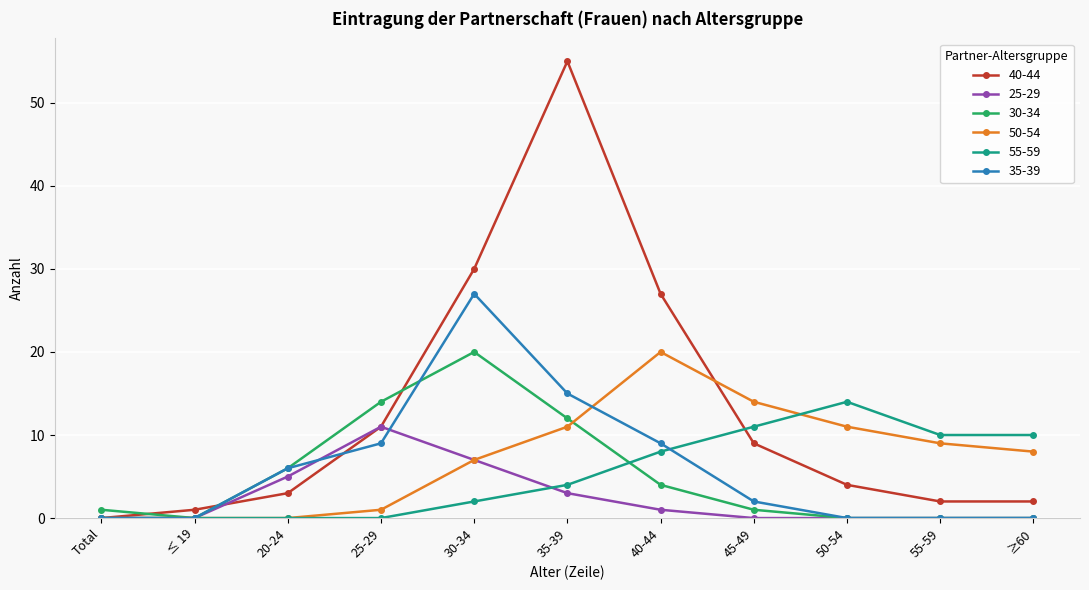

What is the difference between the highest and lowest values at 45-49?

14